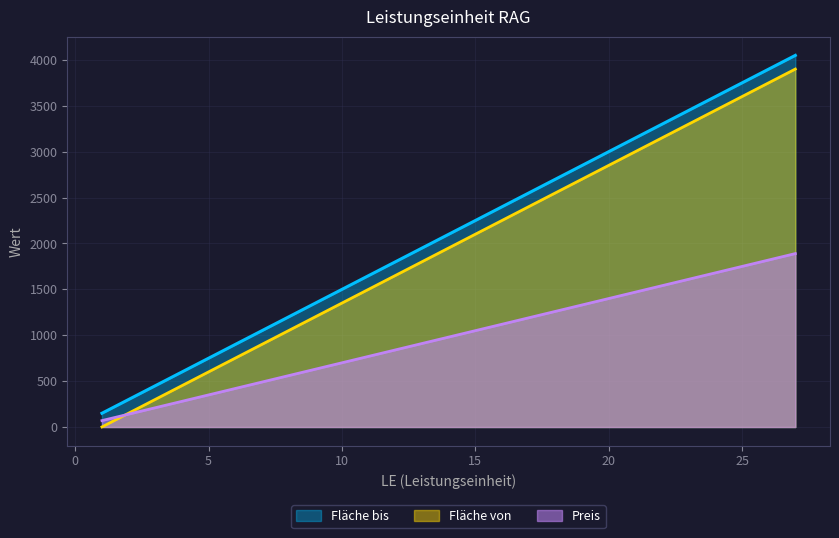

Does the chart have visible grid lines?

Yes